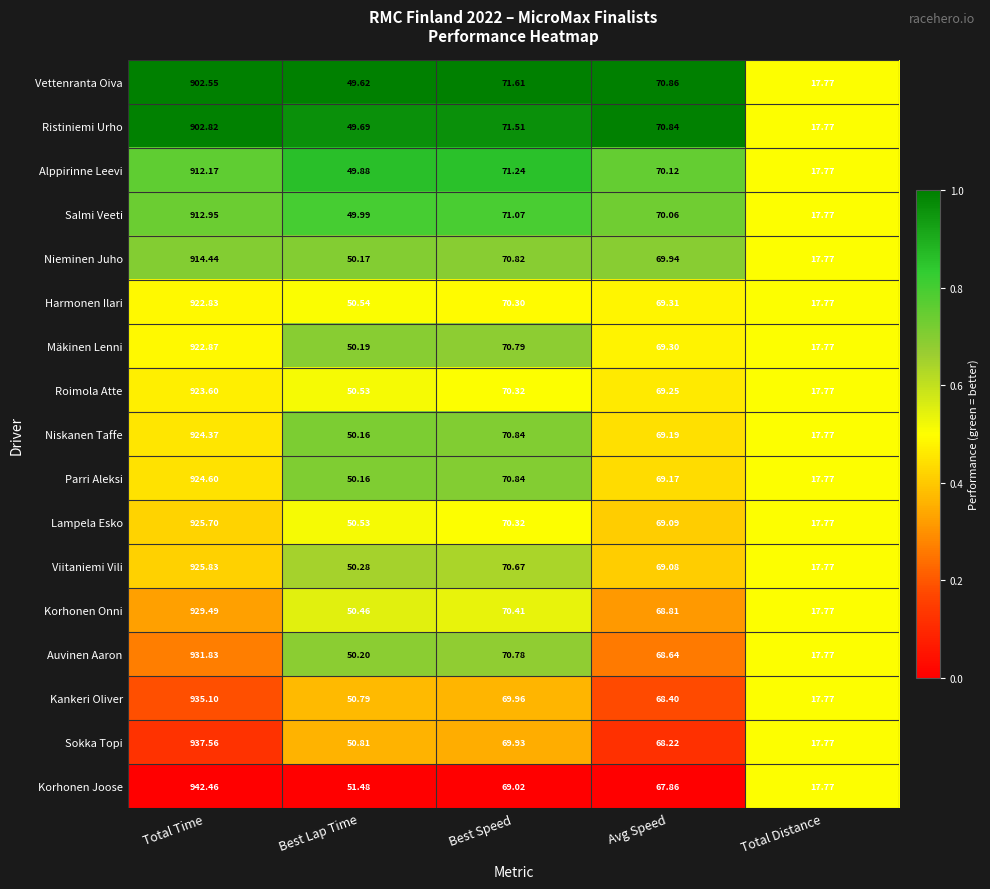

Which series has the largest range (max minus min)?

Korhonen Joose